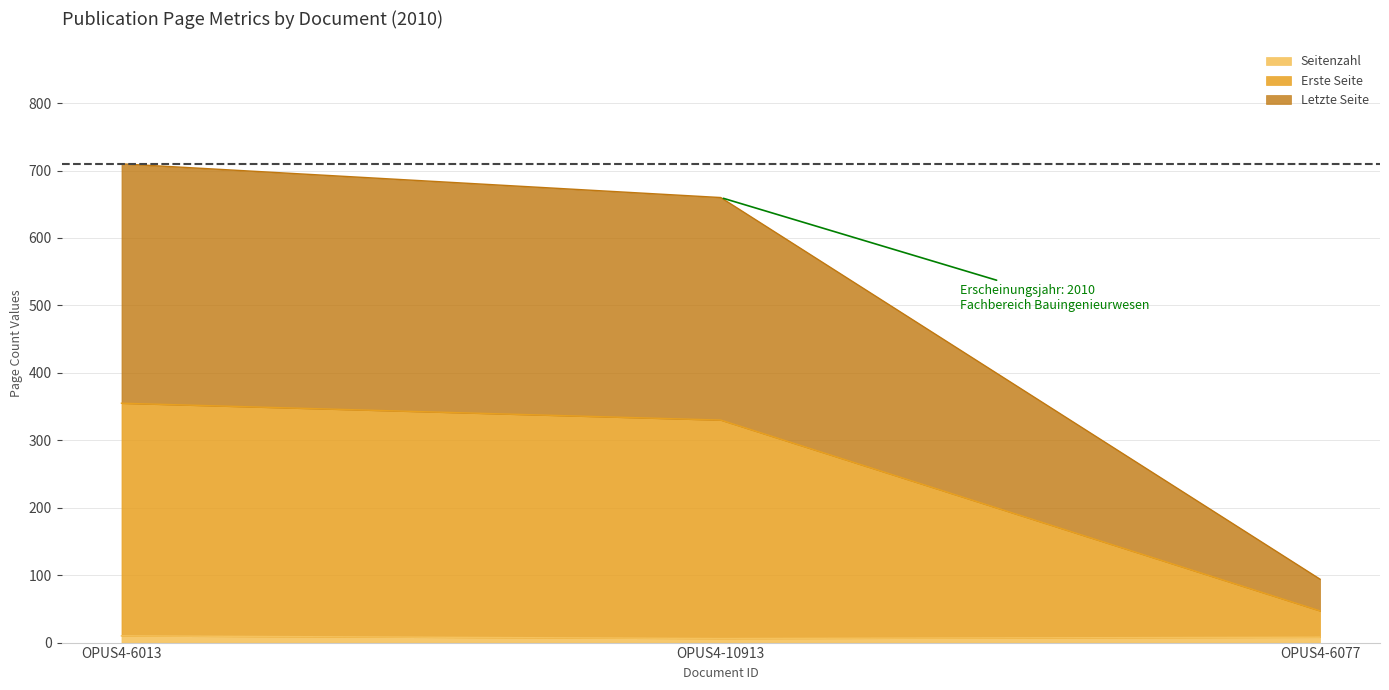

Is it true that Seitenzahl equals 6 at OPUS4-10913?

True